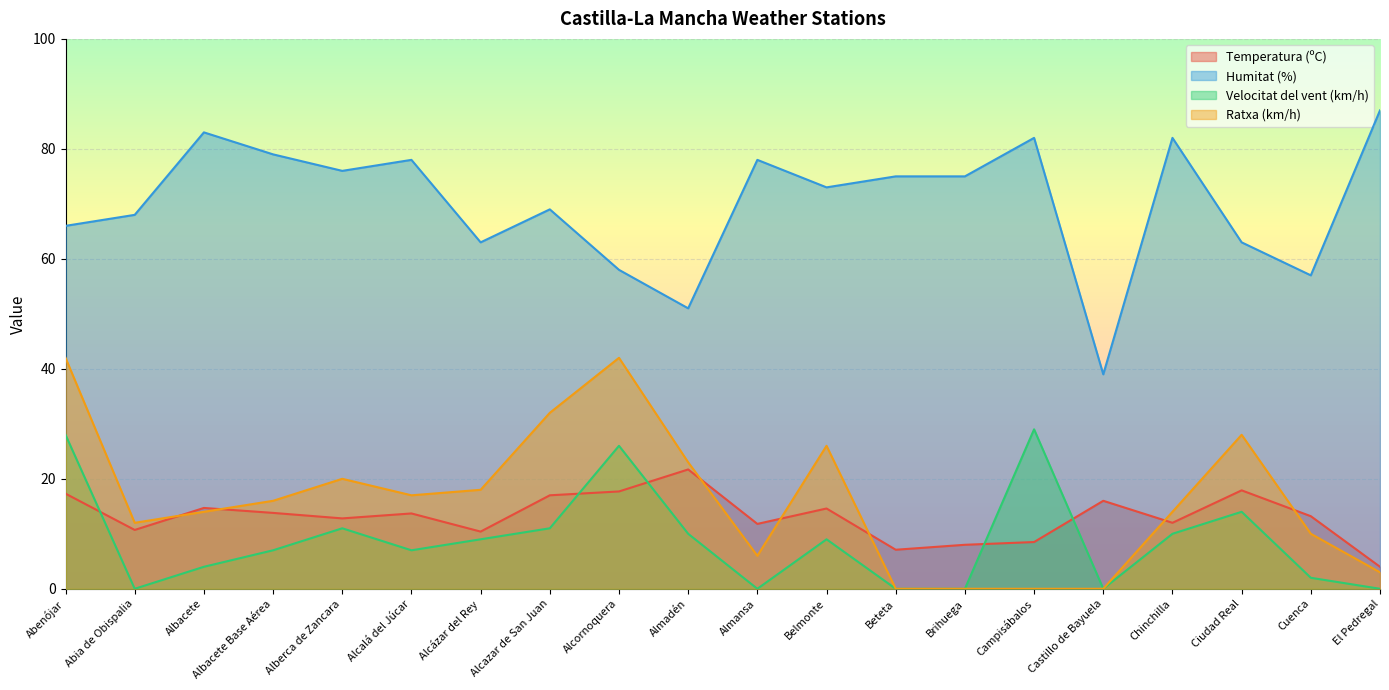

What position from the left is Alcázar del Rey?

7